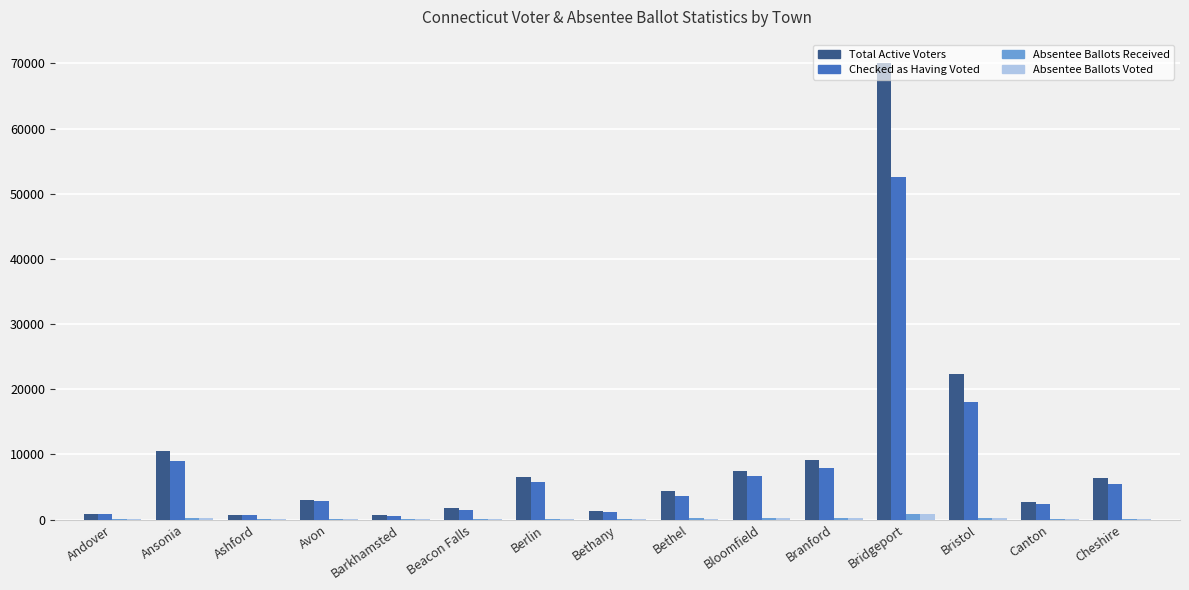

At which category is the sum across all series the highest?

Bridgeport